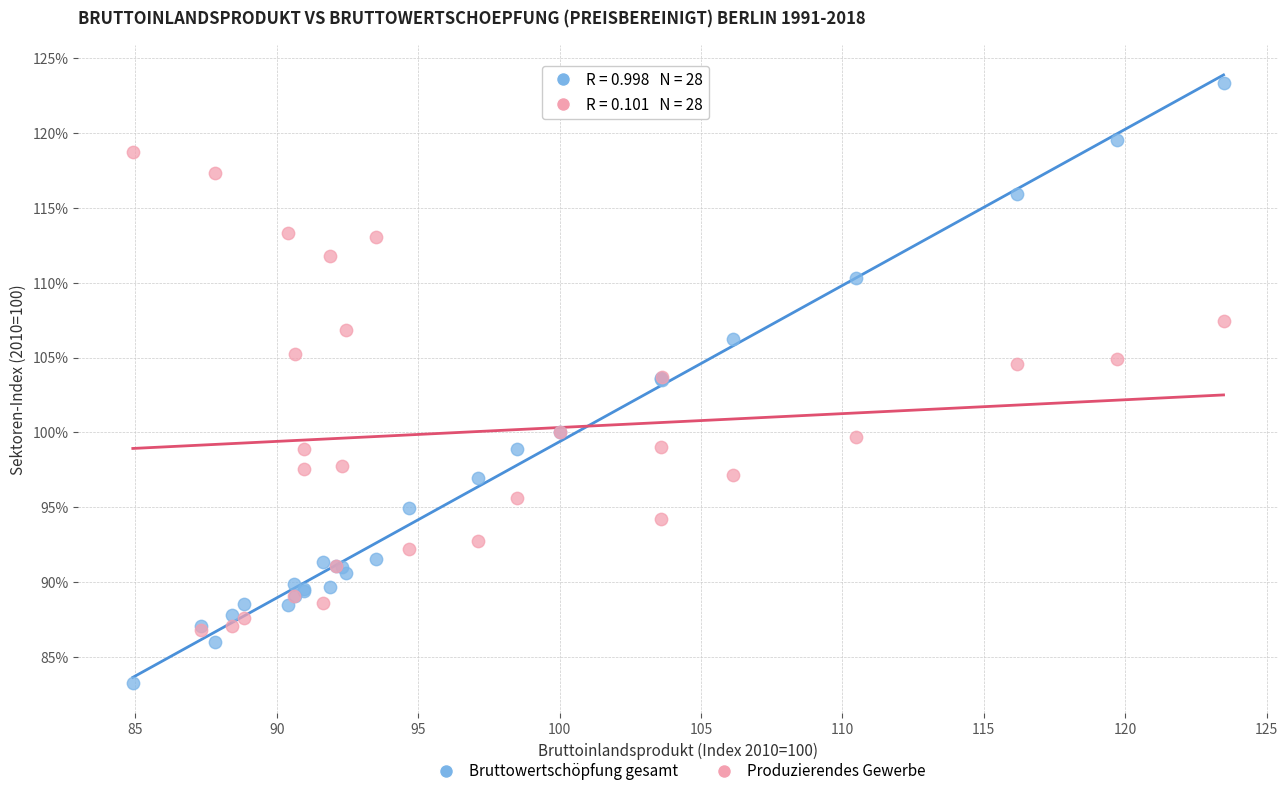

Which series reaches the maximum Y coordinate?

Bruttowertschöpfung gesamt